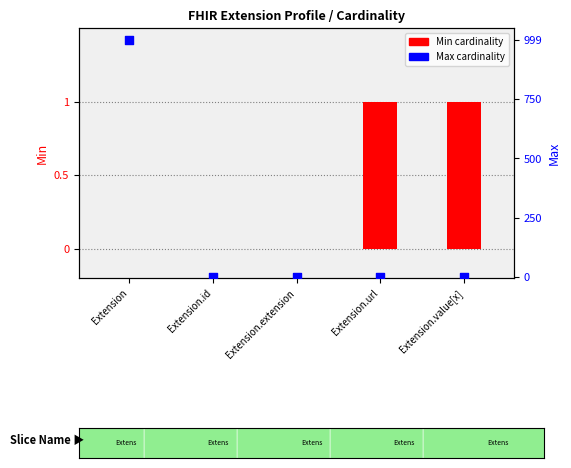

What is the total value across all series at Extension?

999